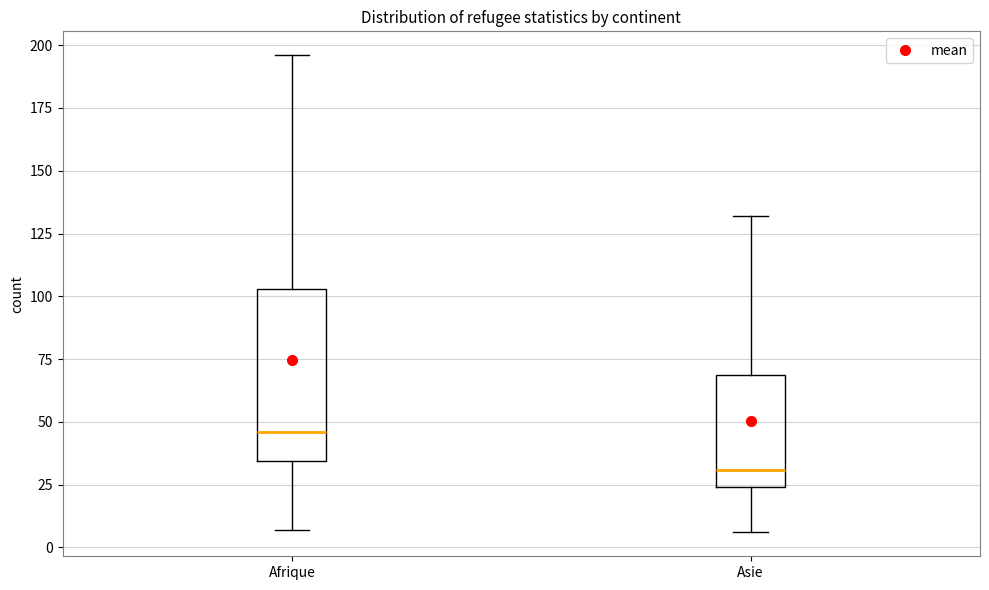

Which box's median line is the highest?

Afrique